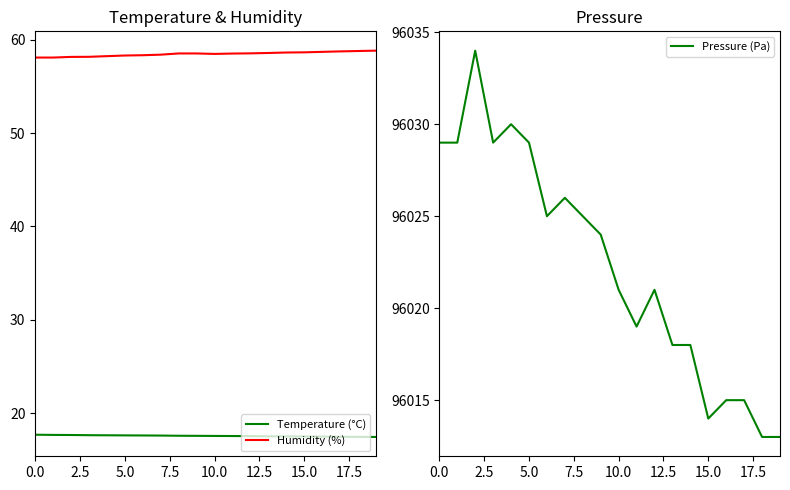

How many lines are shown in the chart?

3